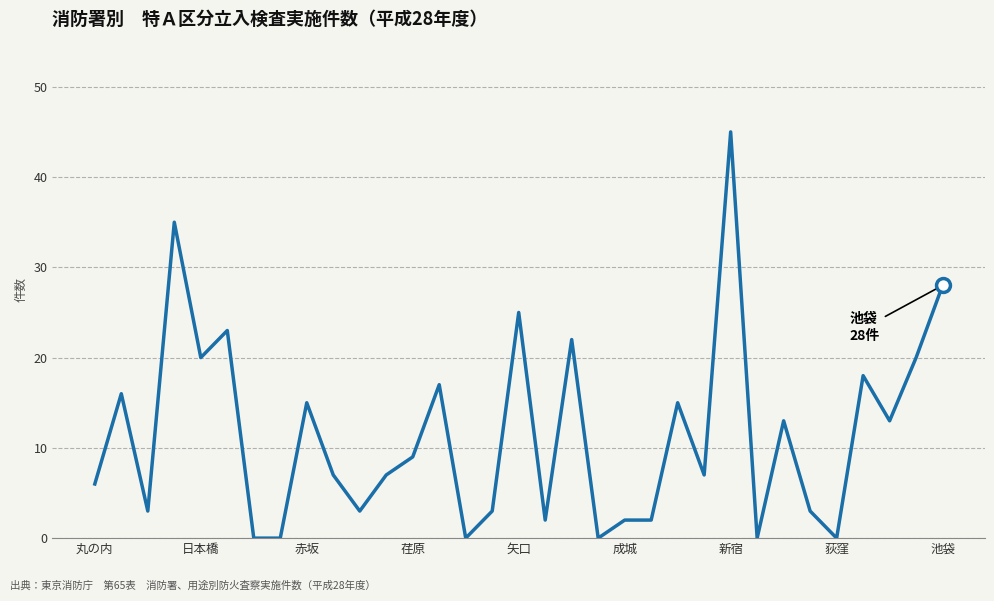

What is the difference between the maximum and minimum values?

45